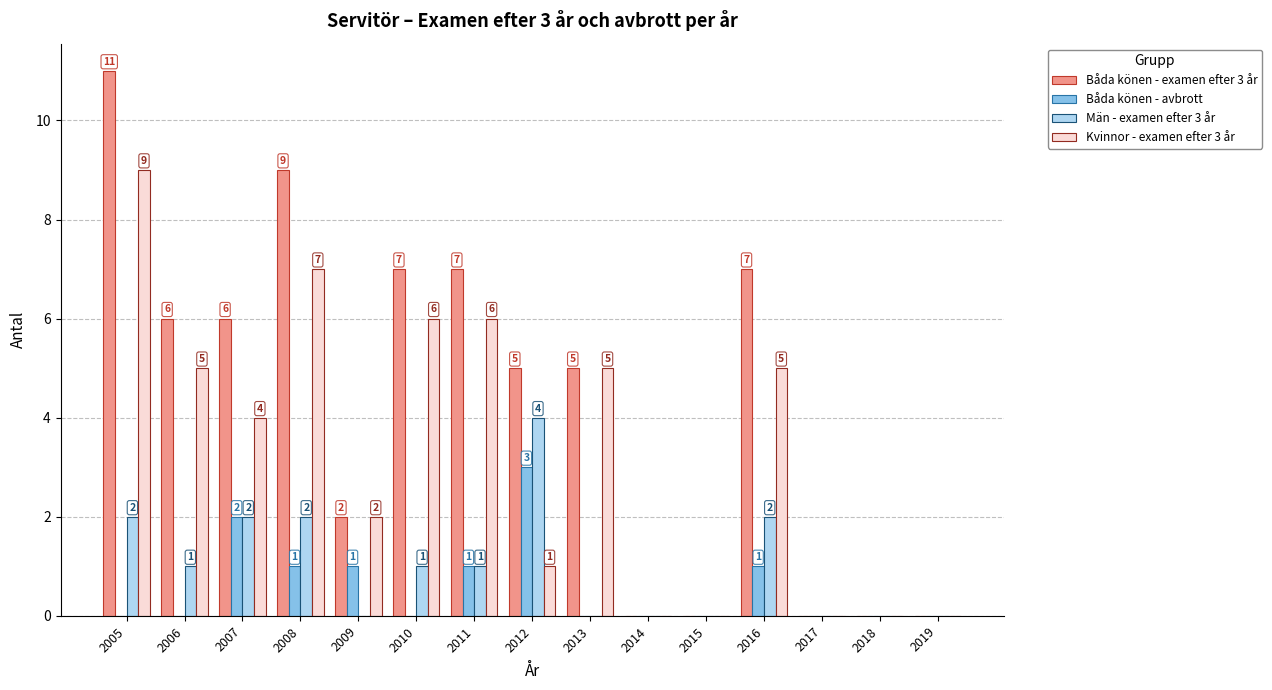

Does the chart contain stacked bars?

No